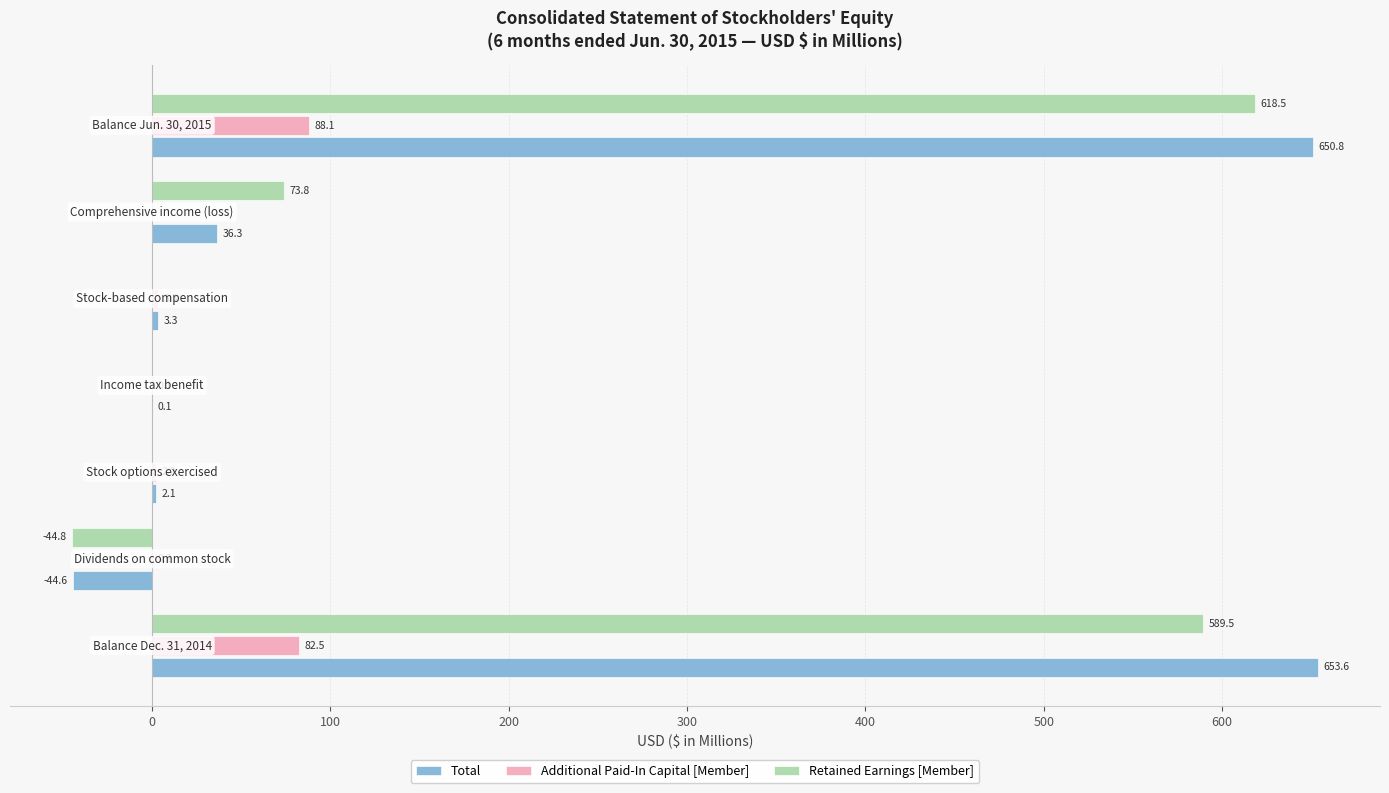

What is the sum of all Additional Paid-In Capital [Member] values?

176.2